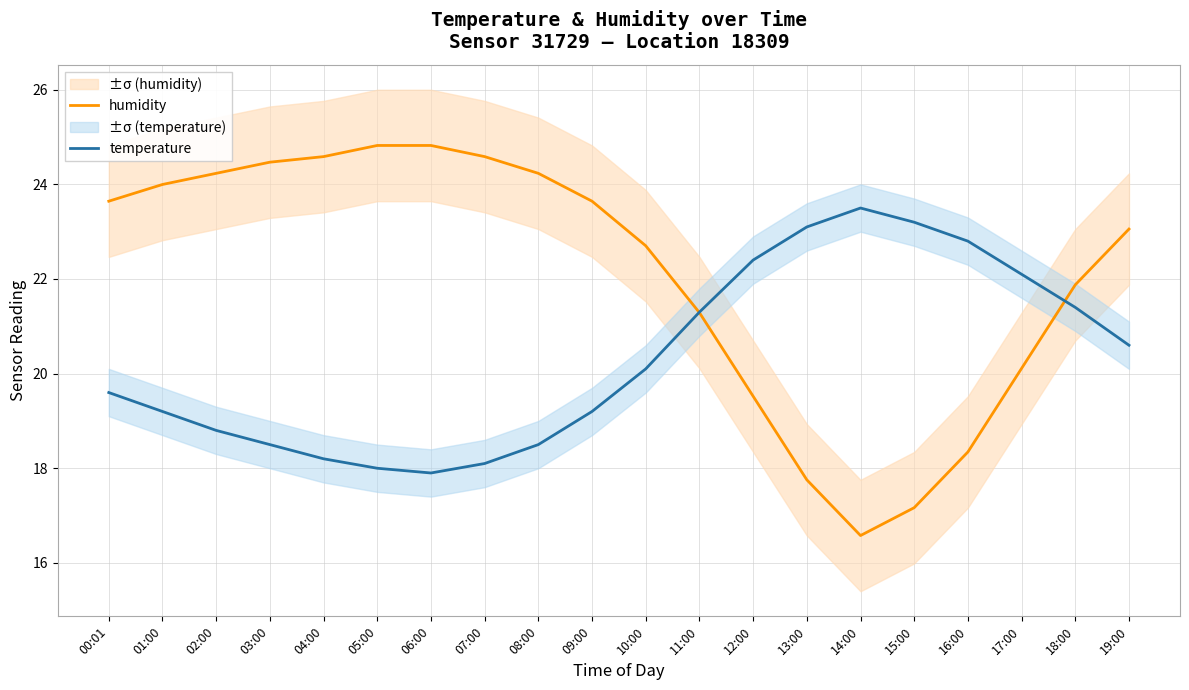

List the series in order of their peak value, highest first.

humidity, temperature